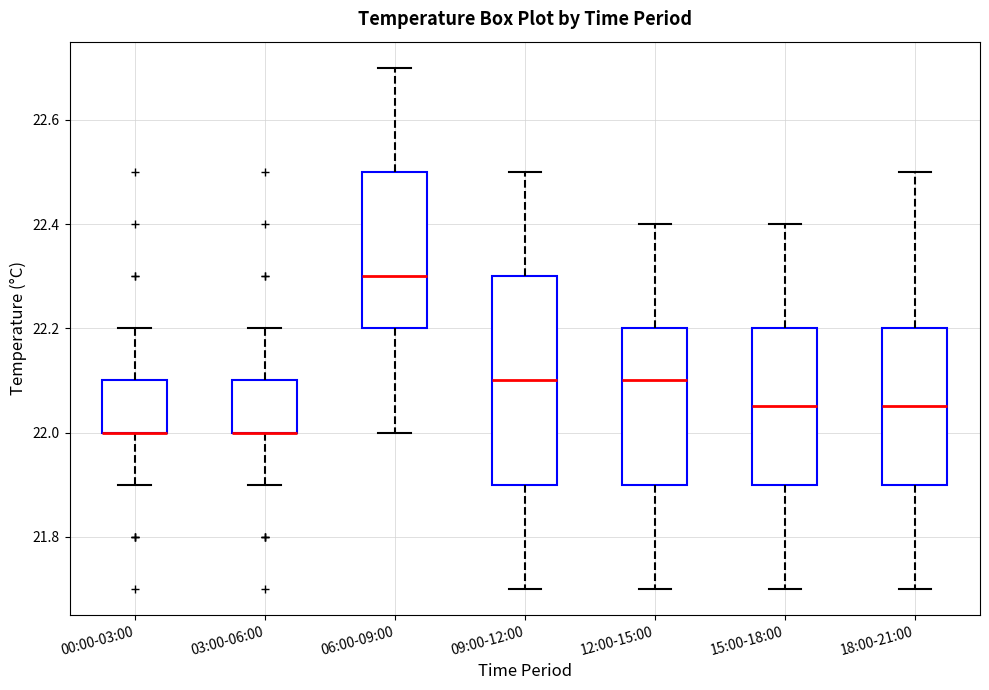

Reading left to right, transcribe this box plot: for each box, give where its median line is, the range the box spans, and where its two whiskers end, as read against the y-axis. The values are not printed on the chart, so give them approximately, as read against the axis.

00:00-03:00: median 22.00 (drawn on the box's lower edge), box 22.00 to 22.10, whiskers 21.90 to 22.20
03:00-06:00: median 22.00 (drawn on the box's lower edge), box 22.00 to 22.10, whiskers 21.90 to 22.20
06:00-09:00: median 22.30, box 22.20 to 22.50, whiskers 22.00 to 22.70
09:00-12:00: median 22.10, box 21.90 to 22.30, whiskers 21.70 to 22.50
12:00-15:00: median 22.10, box 21.90 to 22.20, whiskers 21.70 to 22.40
15:00-18:00: median 22.06, box 21.90 to 22.20, whiskers 21.70 to 22.40
18:00-21:00: median 22.06, box 21.90 to 22.20, whiskers 21.70 to 22.50